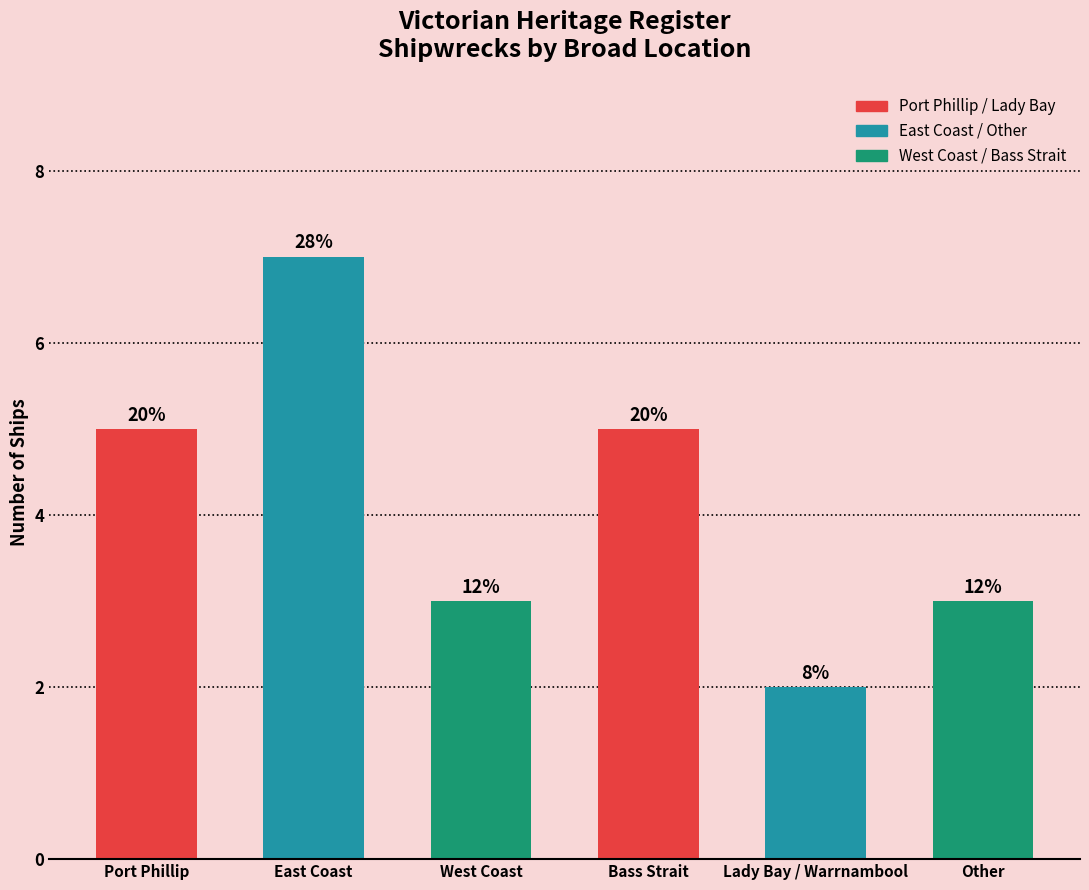

Does the chart contain any negative values?

No